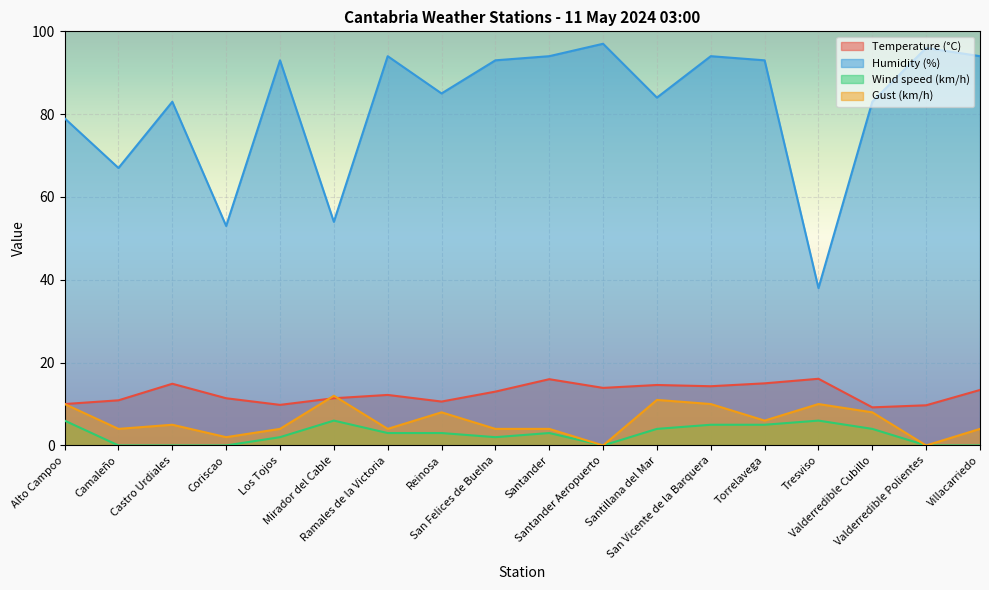

True or false: Gust (km/h) has more than 1 points higher than both neighbors.

True